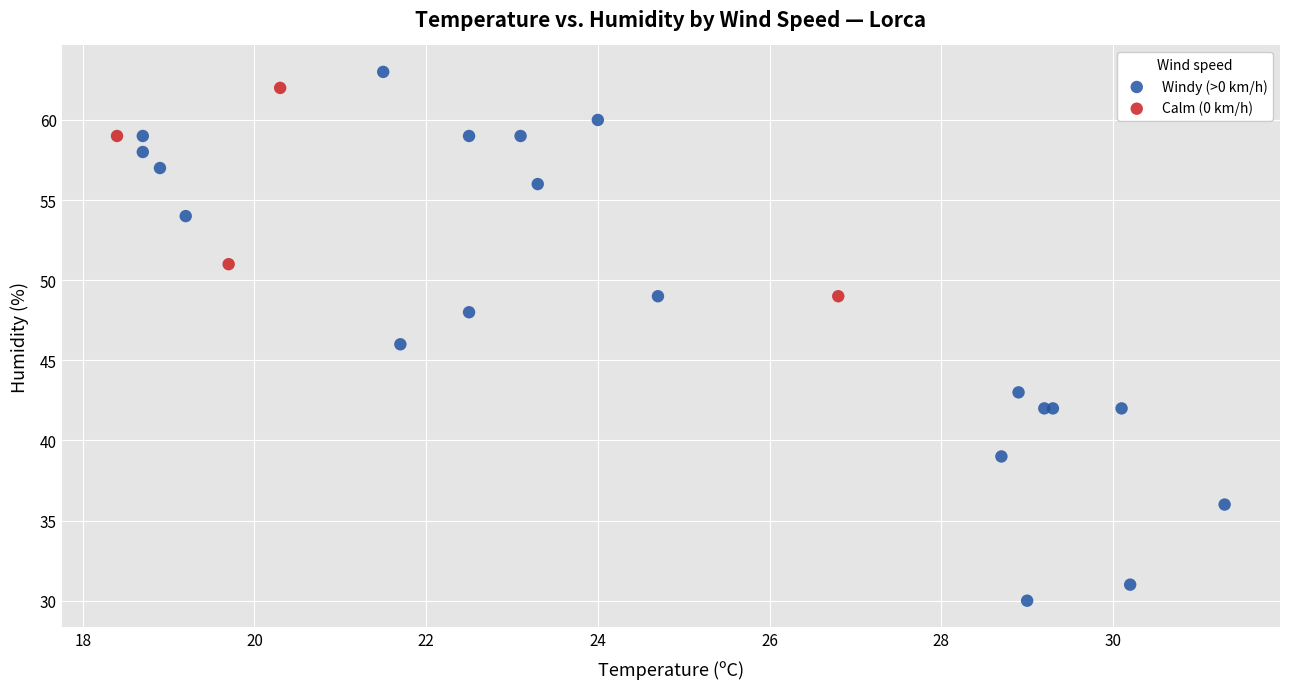

Which series has the widest spread of Y values?

Windy (>0 km/h)